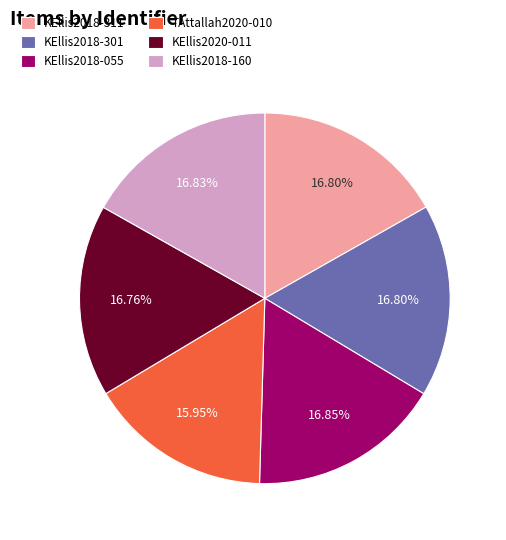

Approximately how many times larger is the value at KEllis2018-301 compared to KEllis2020-011?

1.0